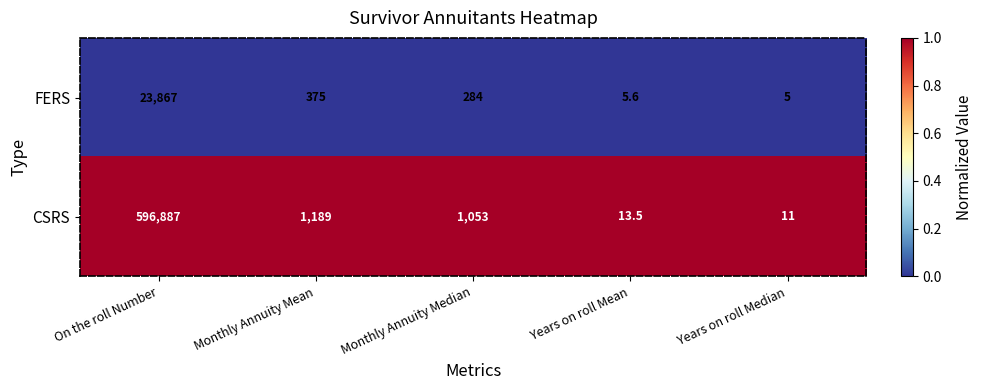

Which series has the widest spread of values?

CSRS